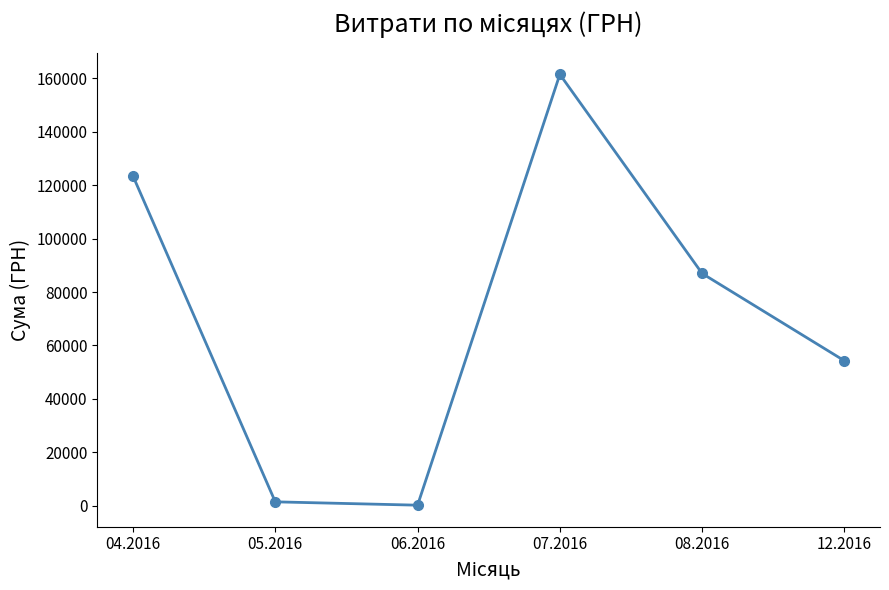

What is the sum of all values?

427761.0